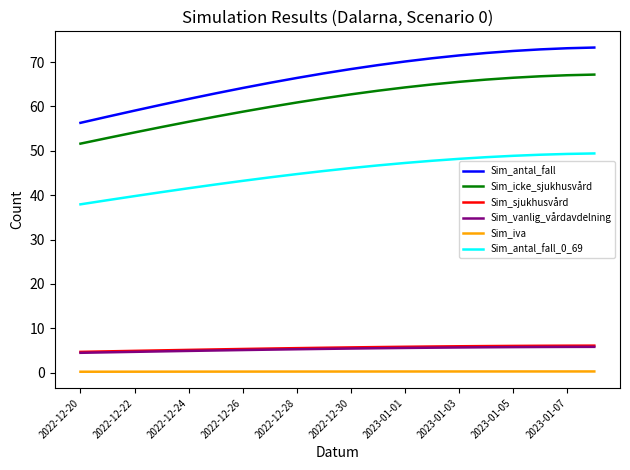

What is the greatest value displayed?

73.3